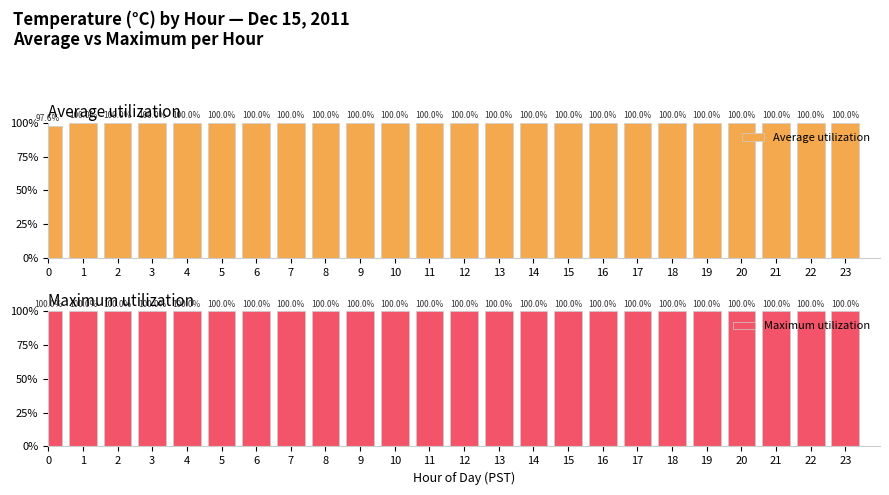

Reading left to right, extract all data points from this chart.

Average utilization: 1.0	1.0	1.0	1.0	1.0	1.0	1.0	1.0	1.0	1.0	1.0	1.0	1.0	1.0	1.0	1.0	1.0	1.0	1.0	1.0	1.0	1.0	1.0	1.0
Maximum utilization: 1.0	1.0	1.0	1.0	1.0	1.0	1.0	1.0	1.0	1.0	1.0	1.0	1.0	1.0	1.0	1.0	1.0	1.0	1.0	1.0	1.0	1.0	1.0	1.0